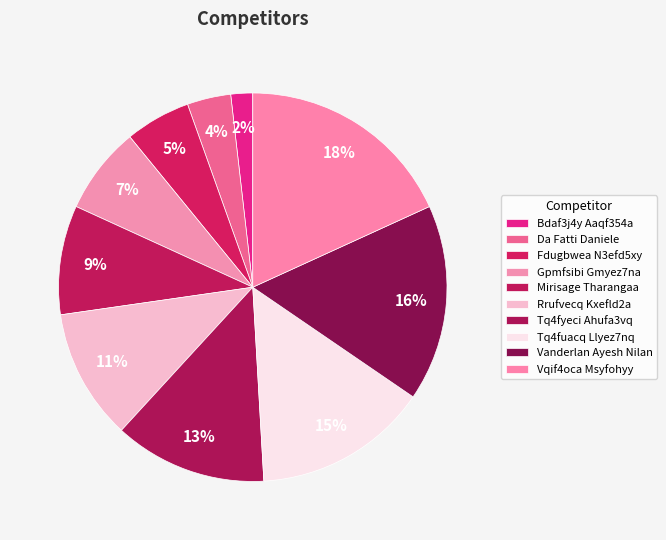

Is there a majority slice in this chart?

No